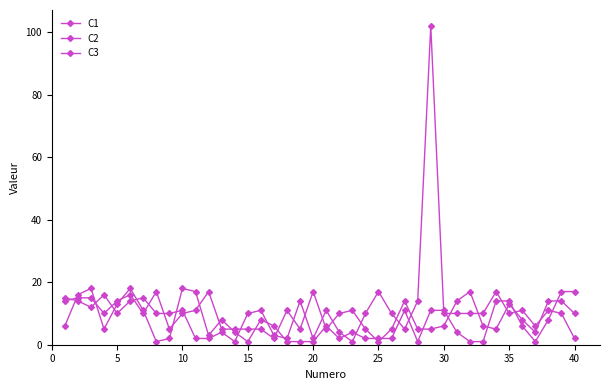

How many data points does each series have?

40